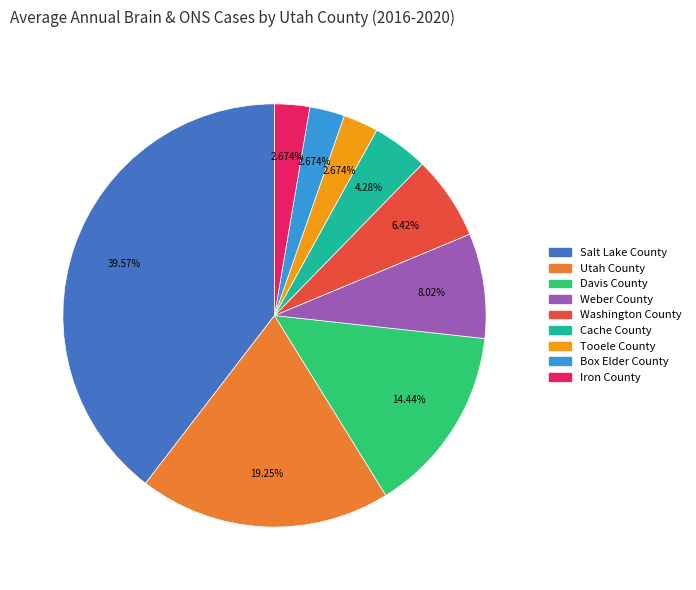

Count the number of slices in the pie.

9